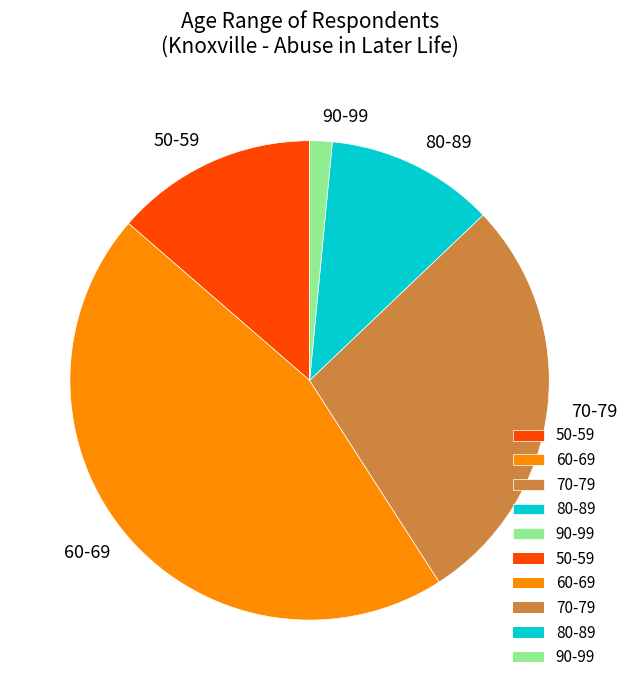

Does 50-59 account for over 50% of the chart?

No